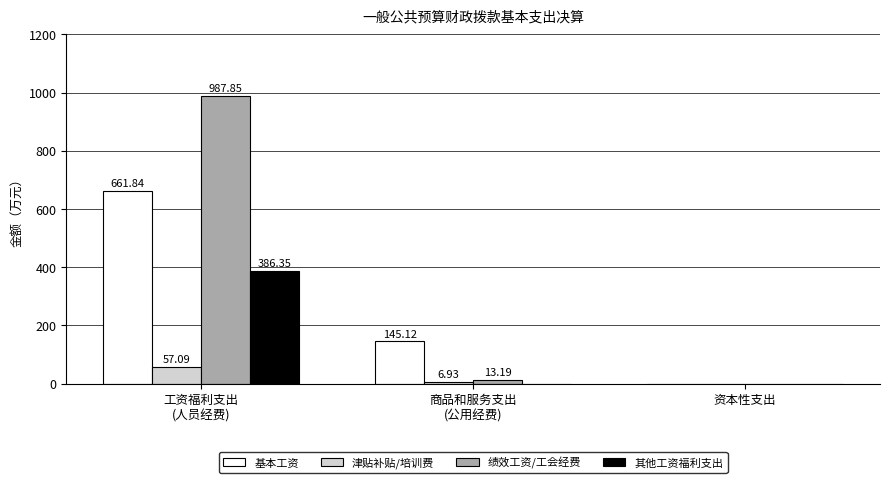

How many data points in 绩效工资/工会经费 are above 13?

2